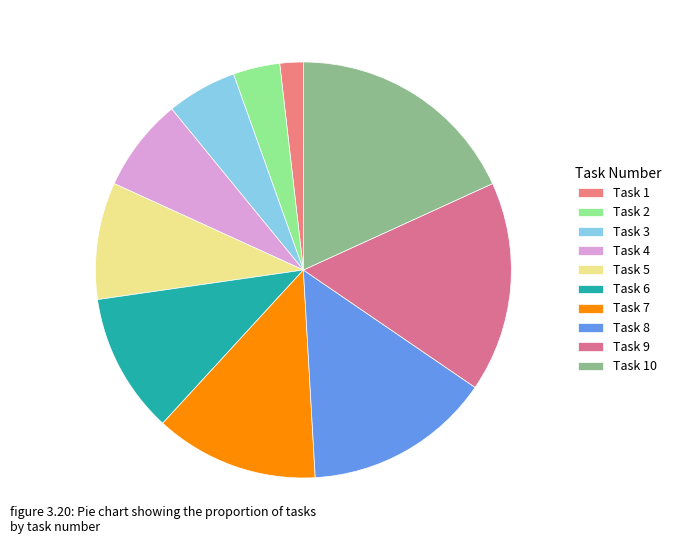

Is Task 1 the majority of the pie?

No